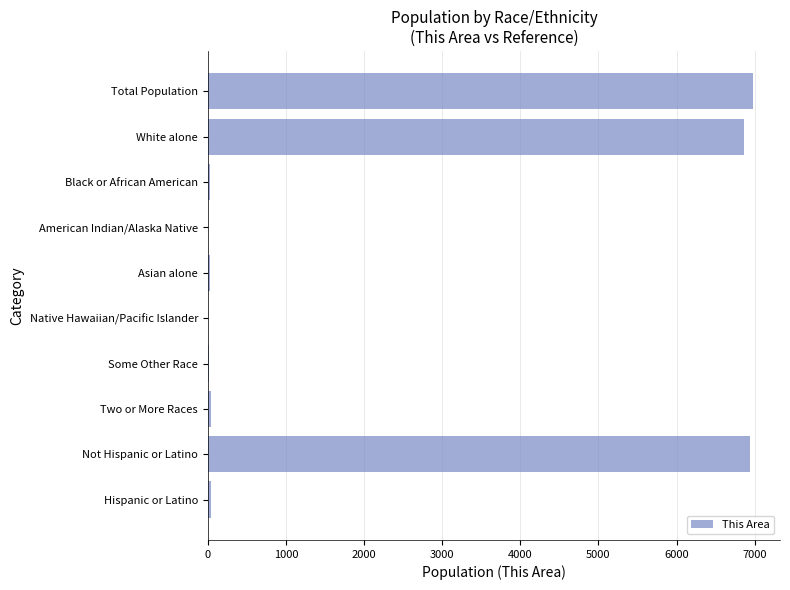

What is the sum of all values?

20928